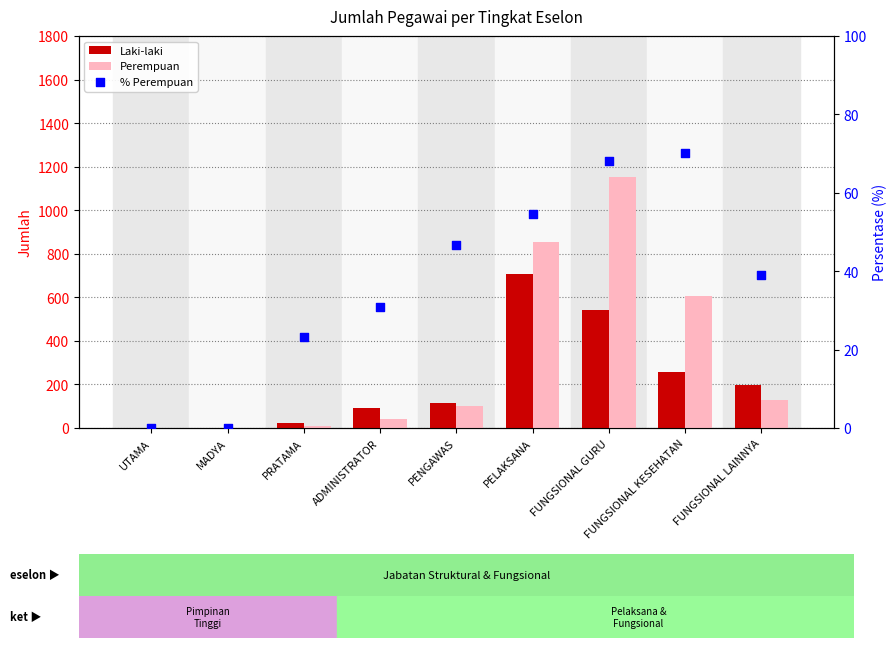

At how many categories does at least one series exceed 100?

5